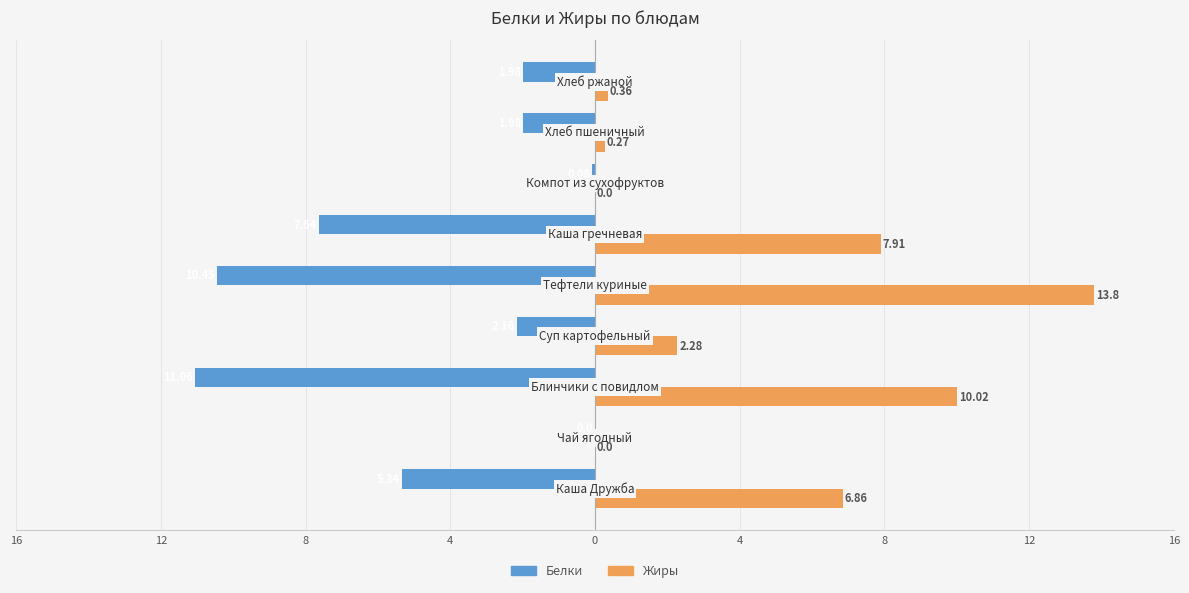

At how many categories does at least one series exceed 4?

4